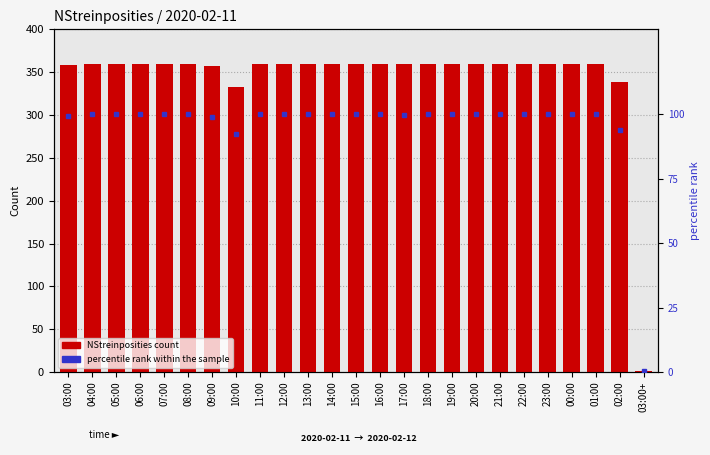

What is the total value across all series at 03:00+?

1.3